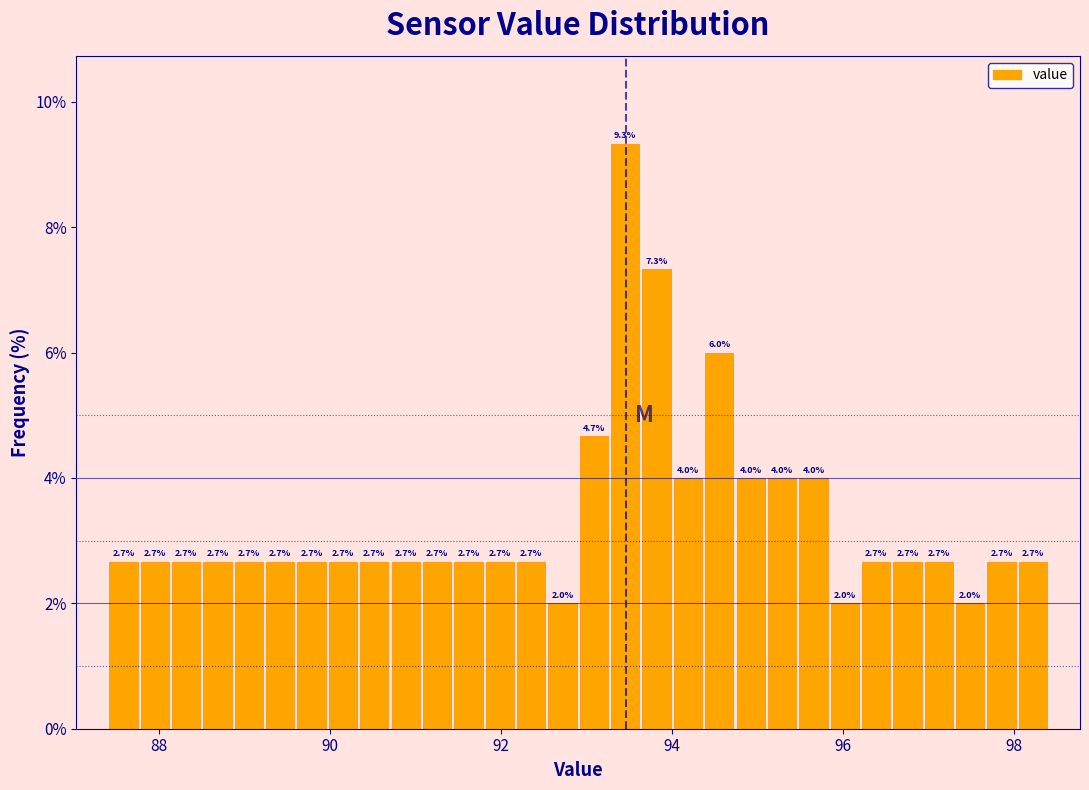

Around what value on the x-axis is the tallest bar? Give the approximate position of its centre, as read against the axis.

93.4